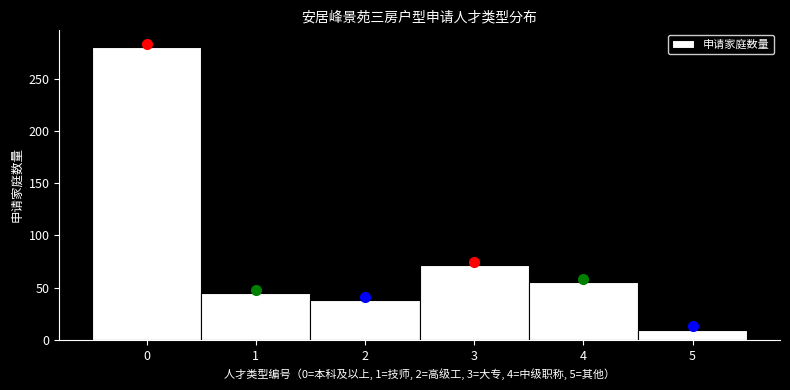

Which range on the x-axis has the tallest bar?

-0.5 to 0.5